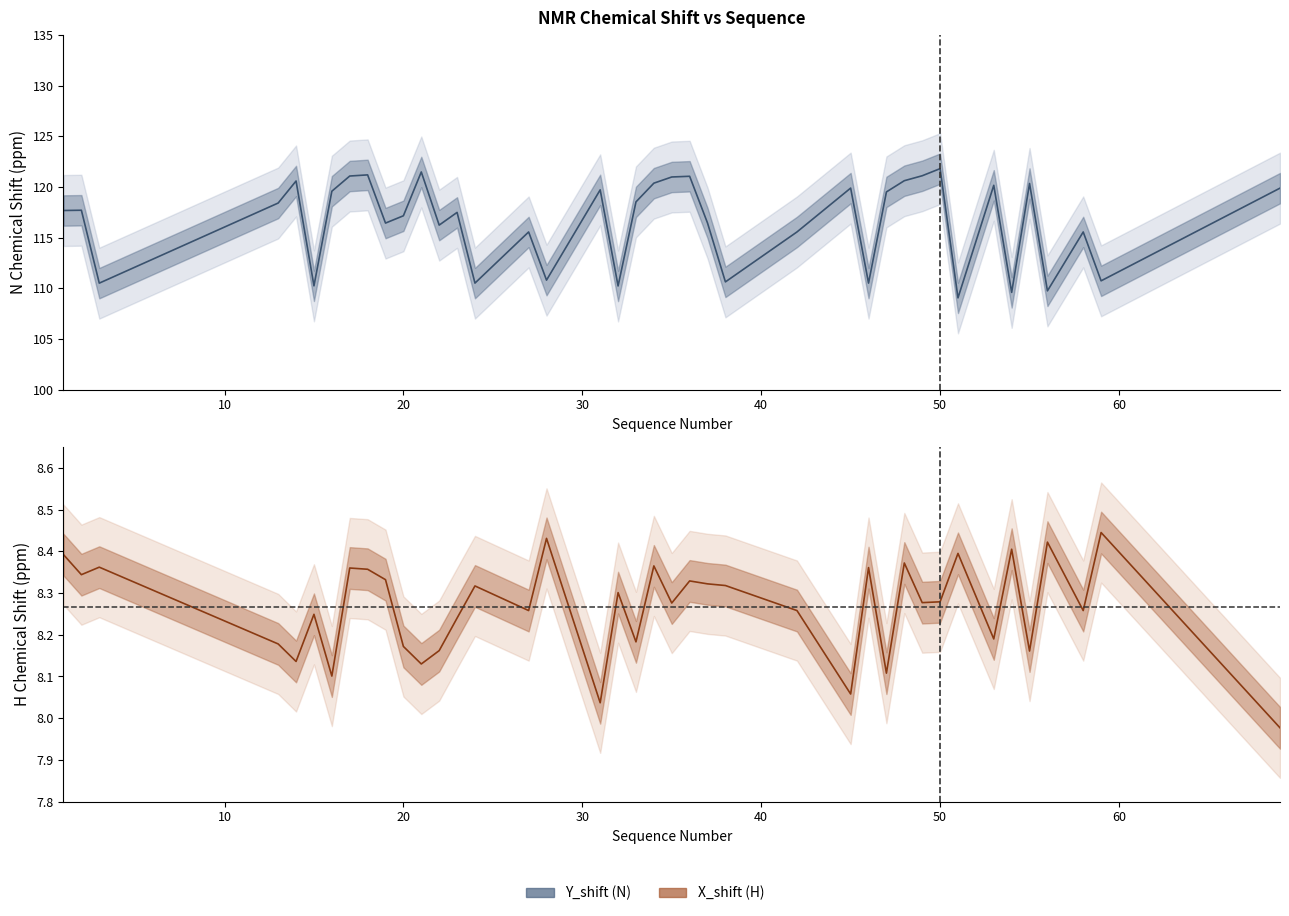

What is the value of the X_shift point at the 25th from the left?

8.3